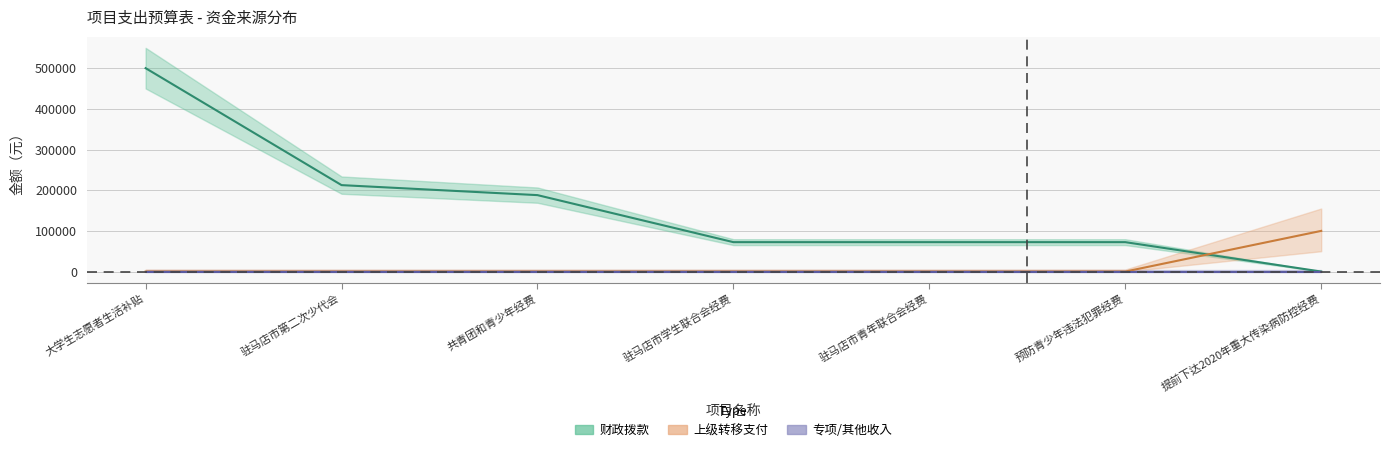

Is the value of 国有资源（资产）有偿使用收入 at 驻马店市青年联合会经费 greater than the value of 财政拨款 at 驻马店市第二次少代会?

No